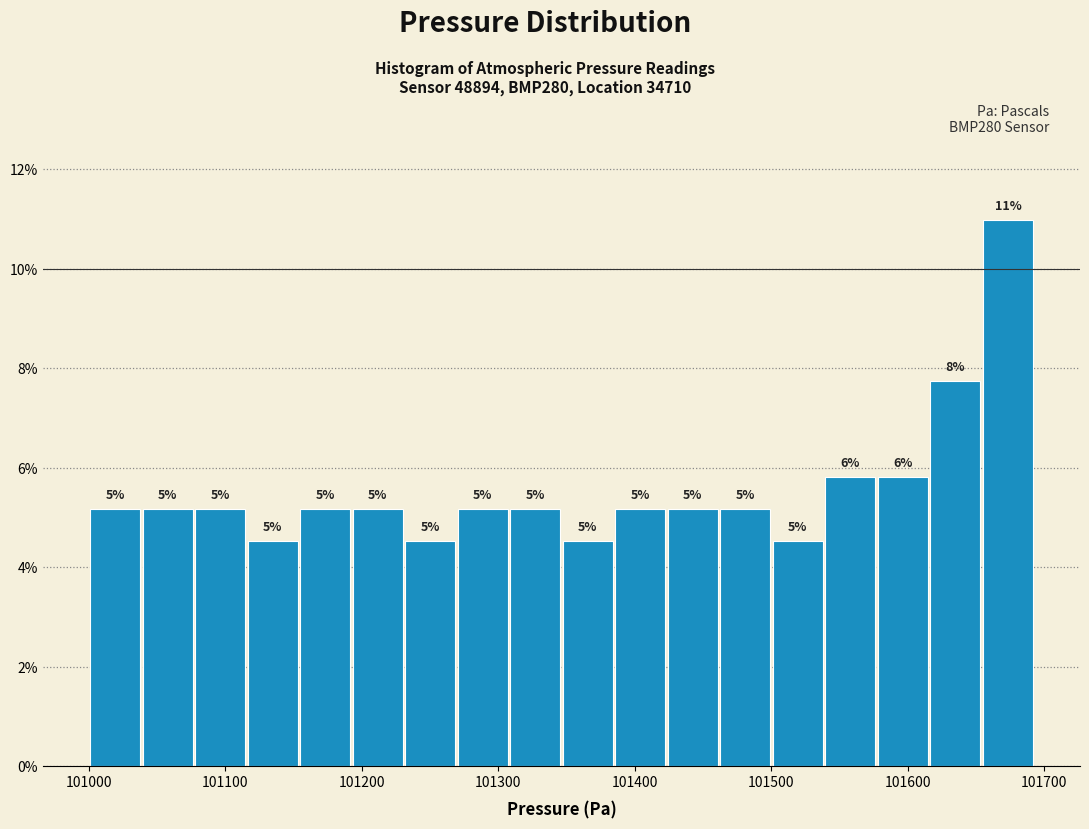

Around what value on the x-axis is the tallest bar? Give the approximate position of its centre, as read against the axis.

101670